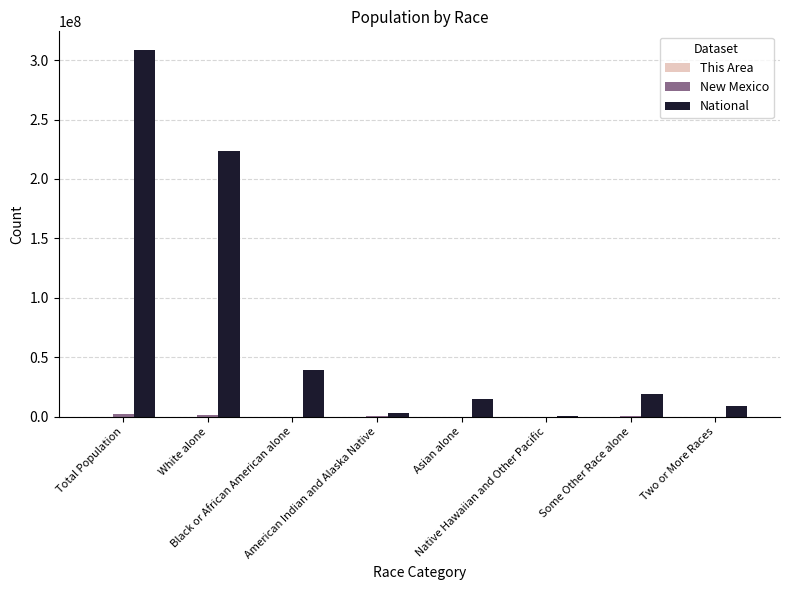

Which series has the largest total across all categories?

National